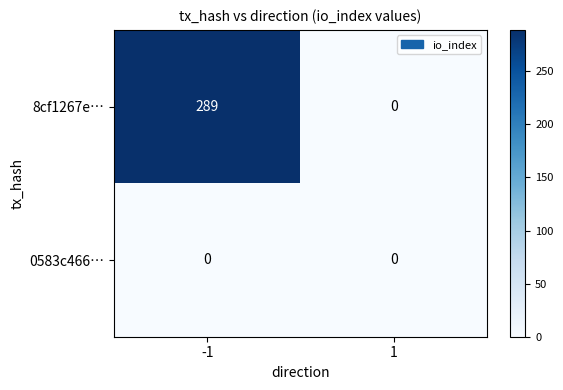

What is the total value across all series at -1?

289